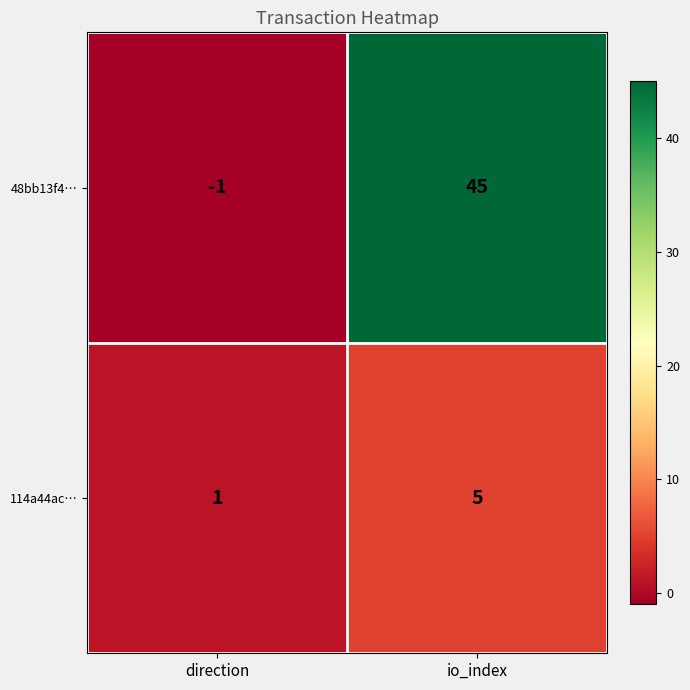

Reading left to right, what are all the values shown in this chart?

48bb13f4…: -1	45
114a44ac…: 1	5